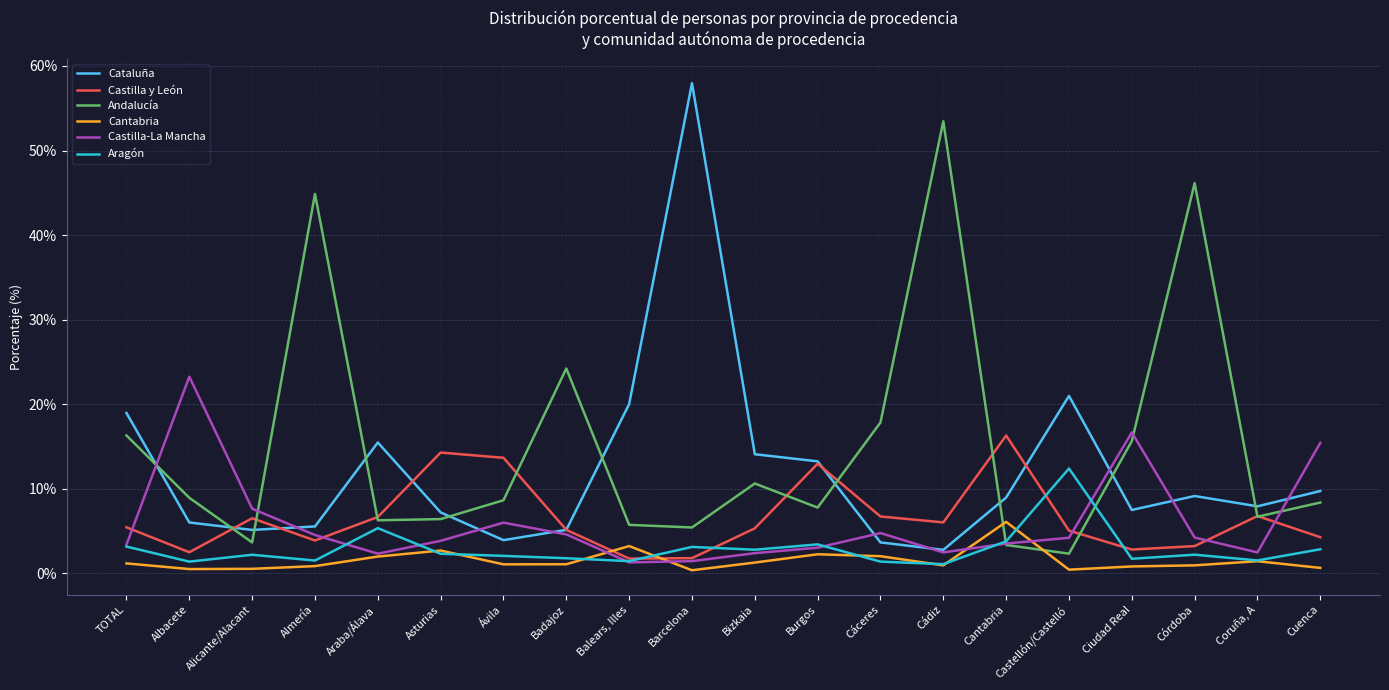

What is the lowest value of the Cataluña series?

2.8